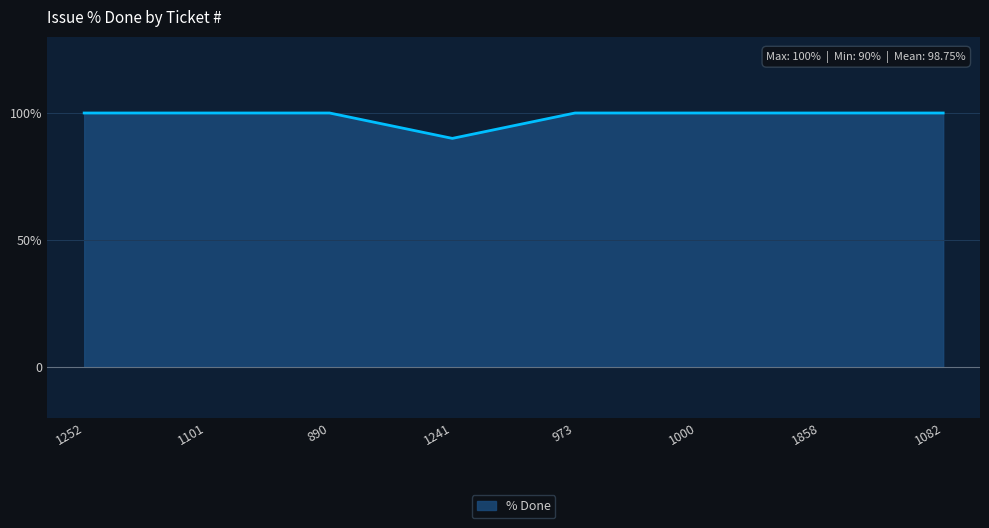

List the labels in order of value, largest first.

1252, 1101, 890, 973, 1000, 1858, 1082, 1241